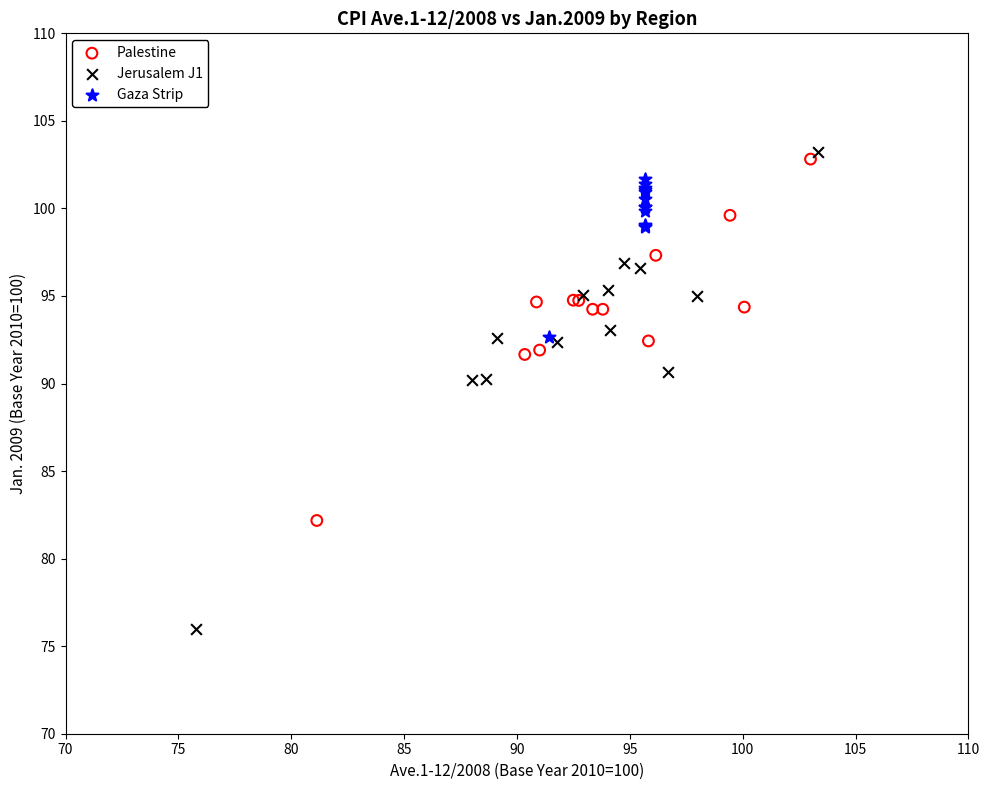

Which series has the largest Y range (max minus min)?

Jerusalem J1